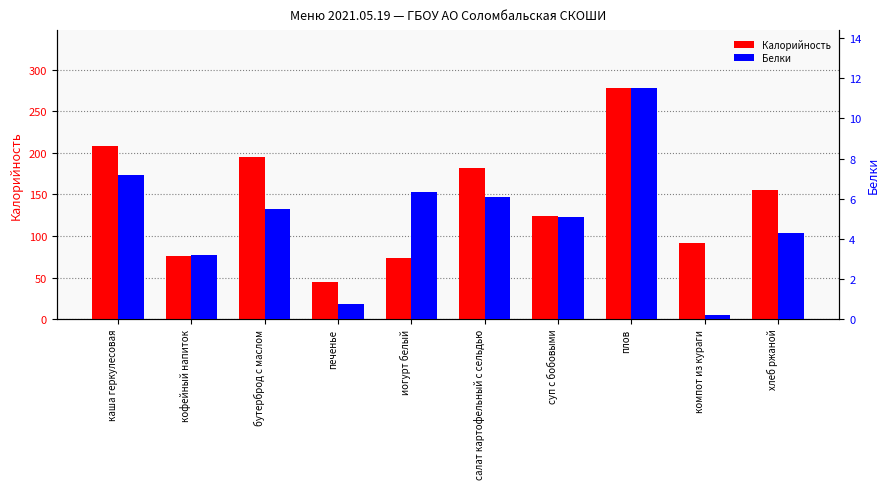

What is the sum of the Белки values at кофейный напиток and компот из кураги?

3.4